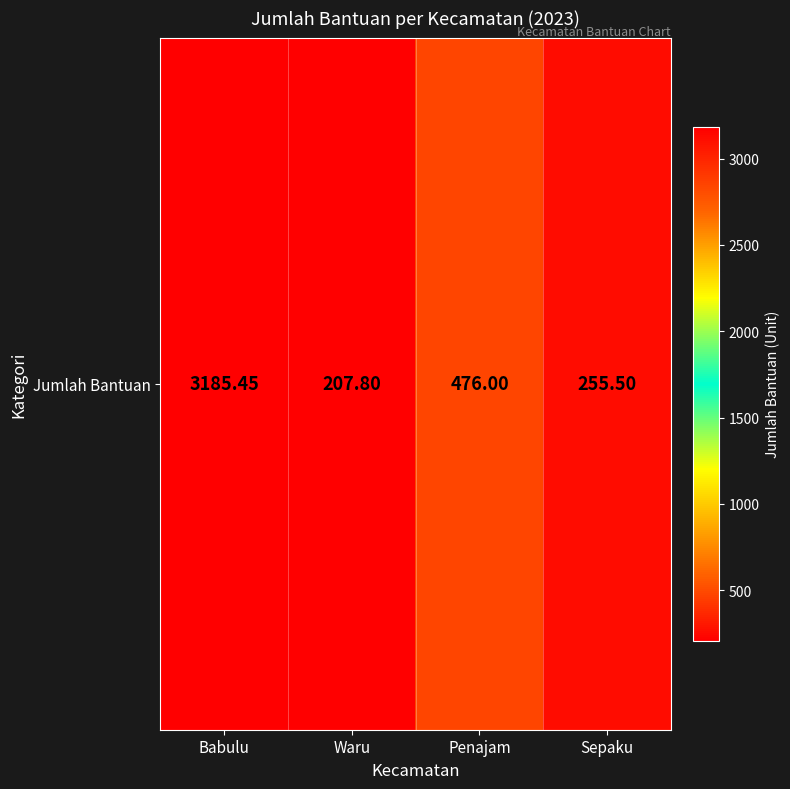

Reading left to right, what are all the values shown in this chart?

3185.4	207.8	476.0	255.5